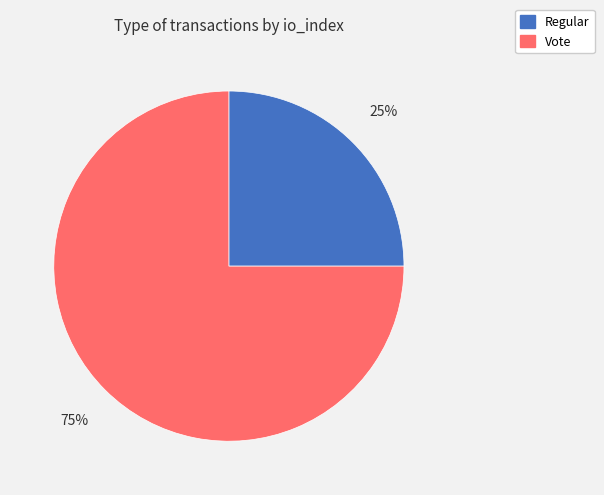

The Vote slice represents 75% of the pie. True or false?

True